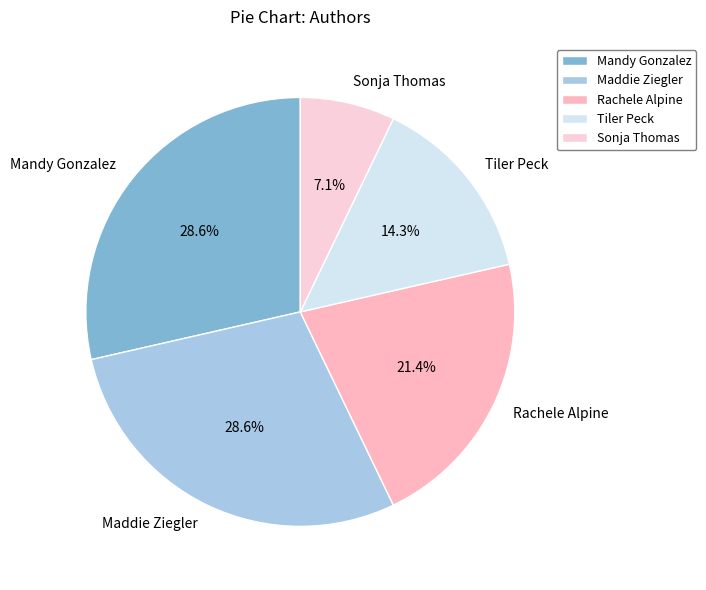

What is the smallest slice in the pie chart?

Sonja Thomas